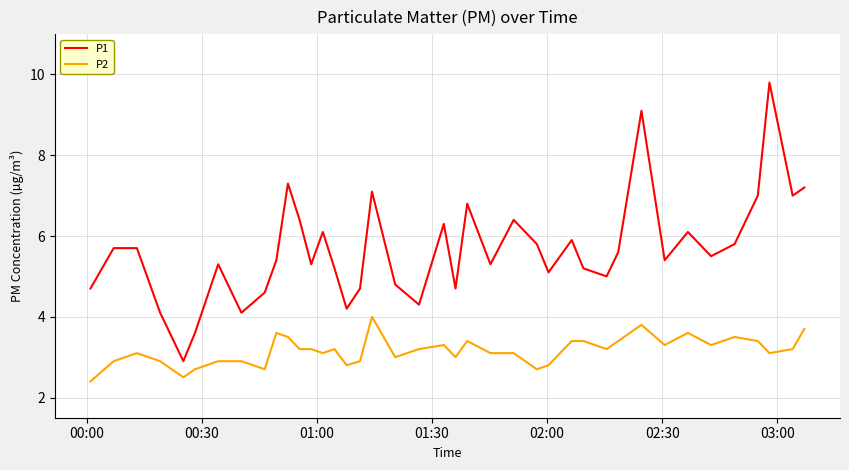

Which series has the widest spread of values?

P1